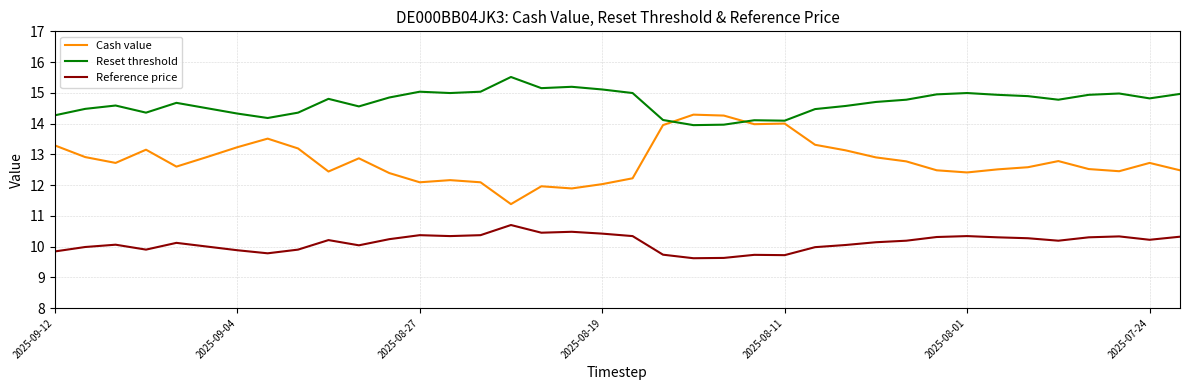

True or false: Cash value and Reference price cross at least once.

False